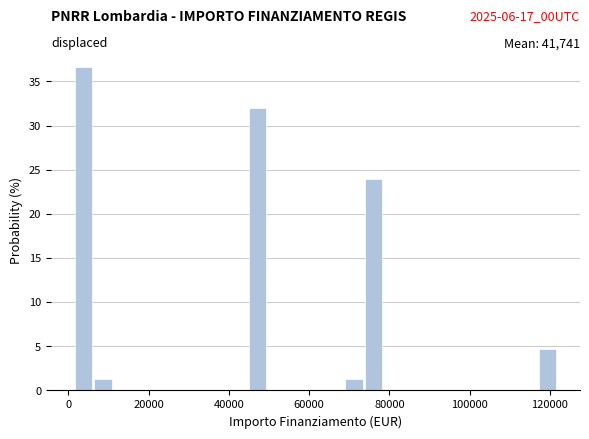

Read against the x-axis, roughly where is the centre of the tallest bar?

4000